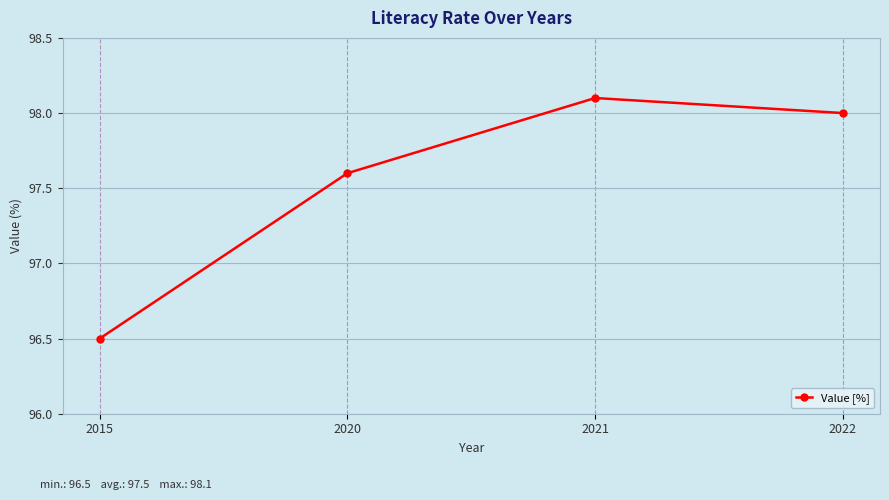

At which category does the chart reach its minimum across all series?

2015